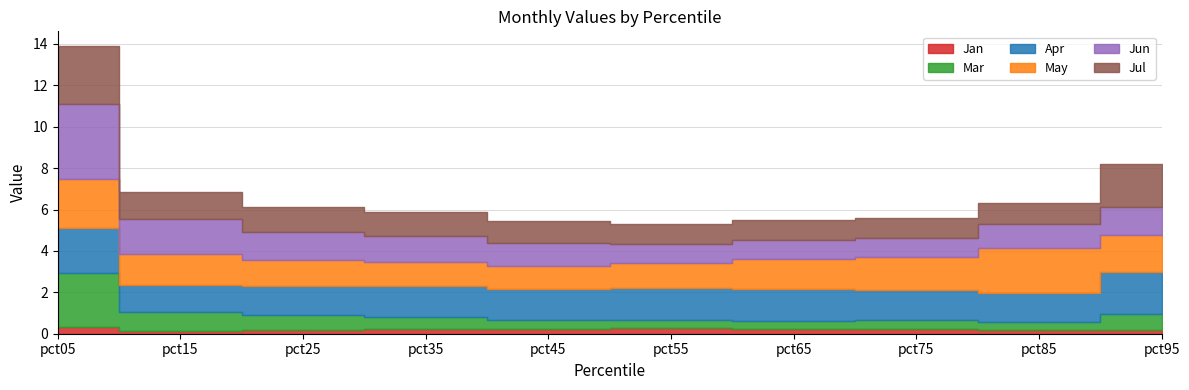

What is the value of the Jan point at the 7th from the left?

0.2